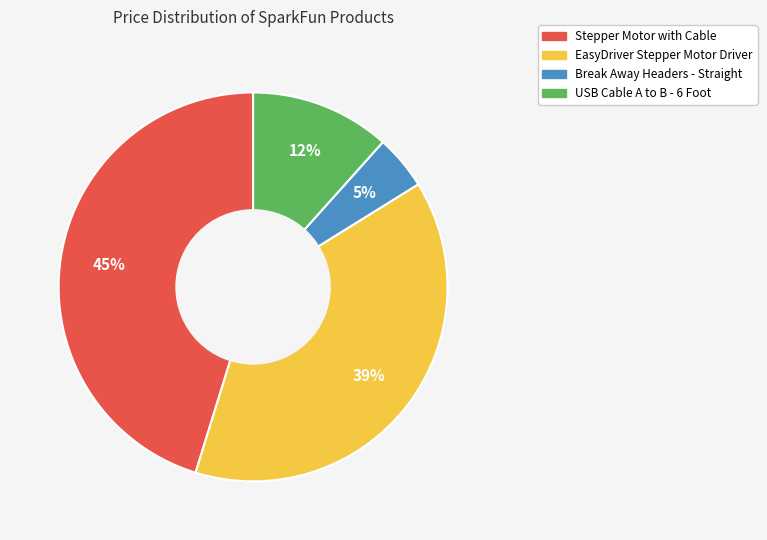

Does any single category account for the majority?

No